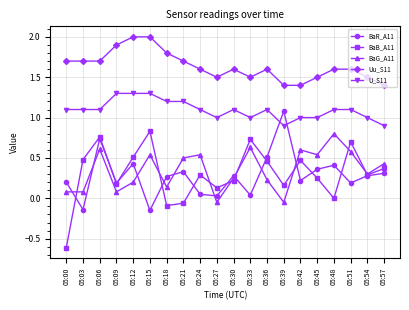

What is the greatest value displayed?

2.0